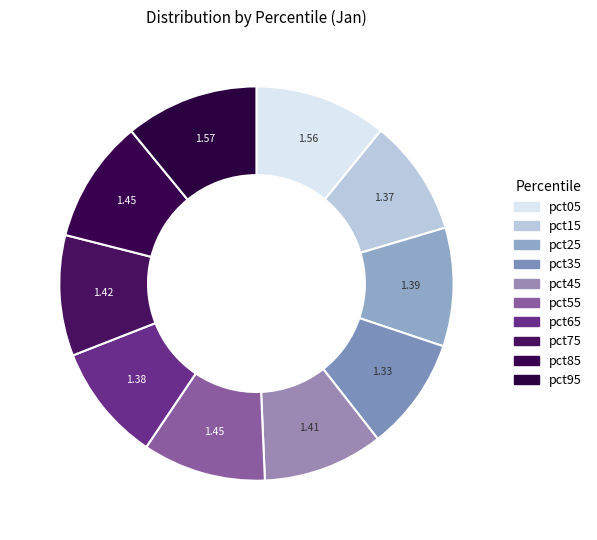

What portion of the pie excludes pct75?

90.1%